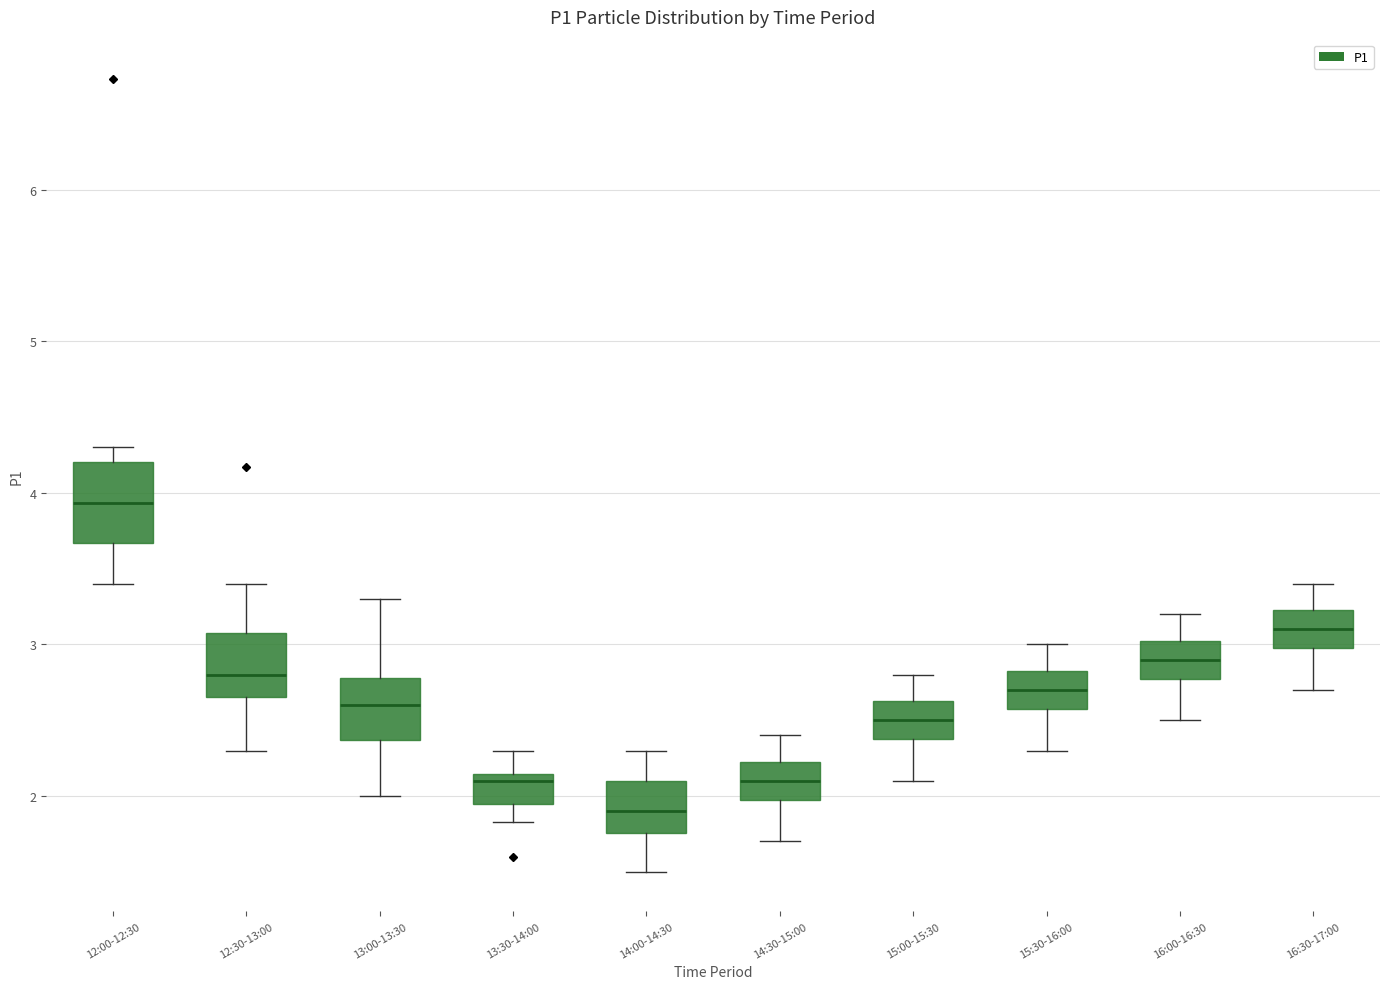

Which box is the tallest, from its lower edge to its upper edge?

12:00-12:30